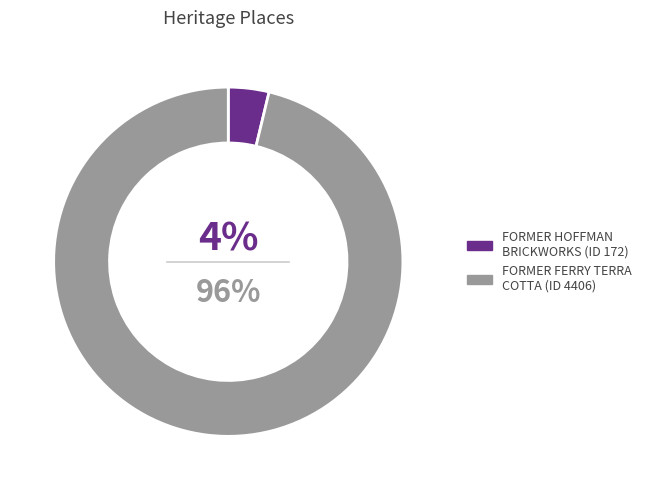

Does any single category account for the majority?

Yes